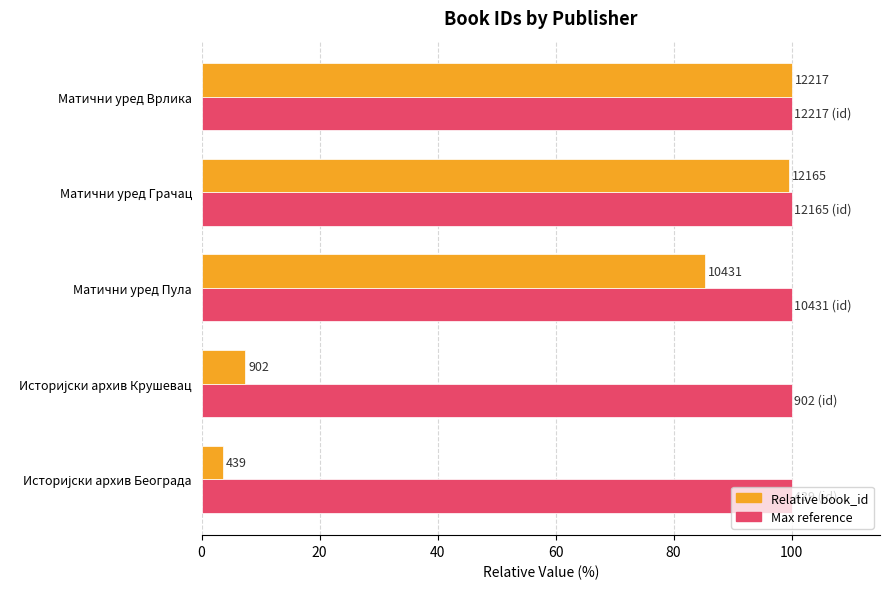

What is the maximum value shown in the chart?

100.0